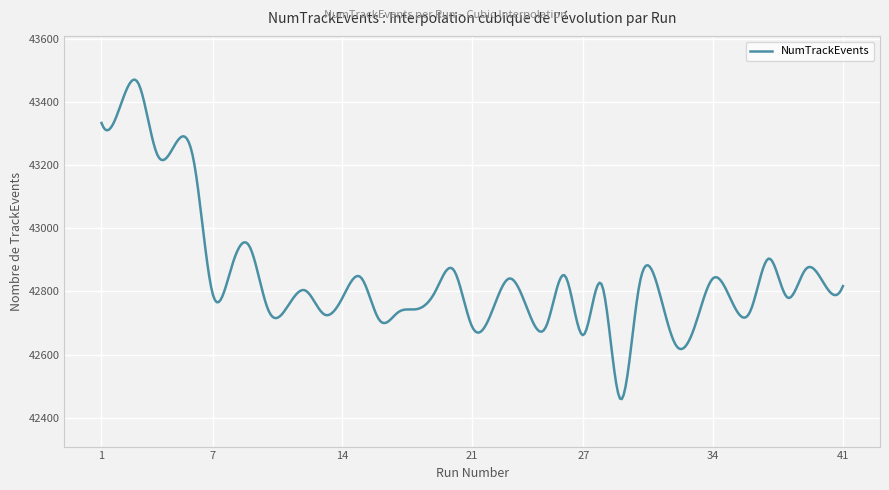

What is the difference between the maximum and minimum values?

1010.4